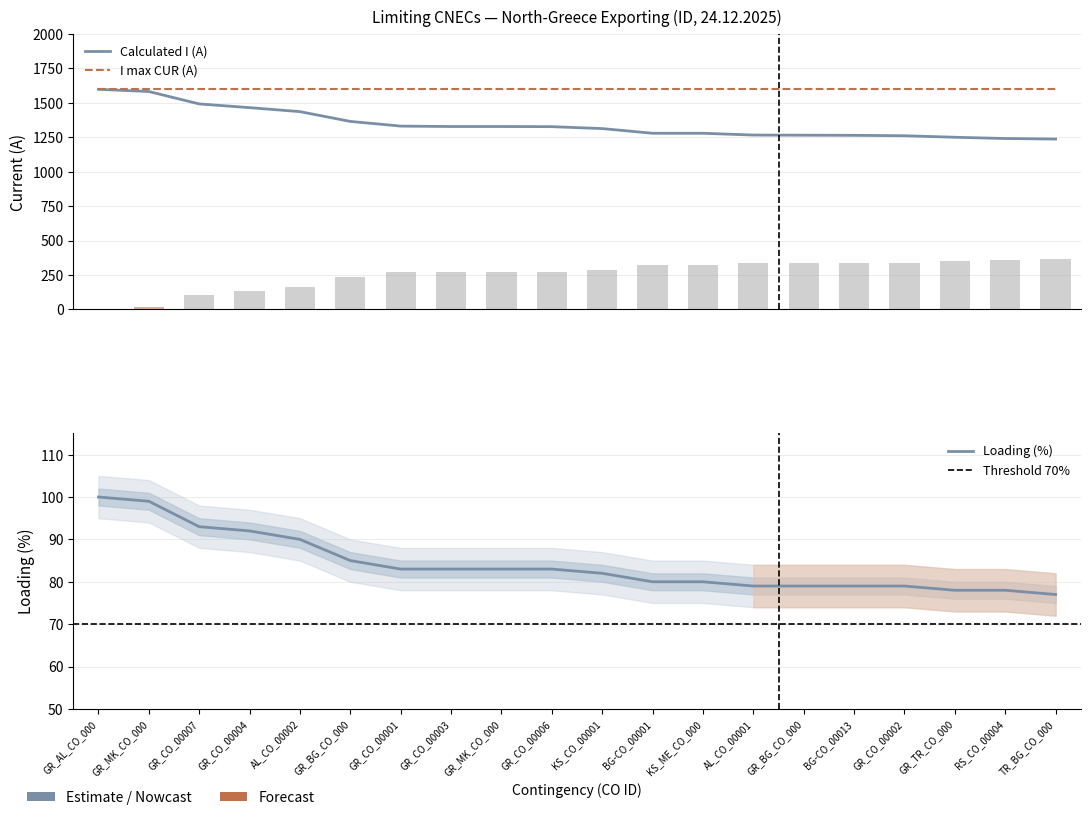

What is the highest value of the Margin (A) series?

363